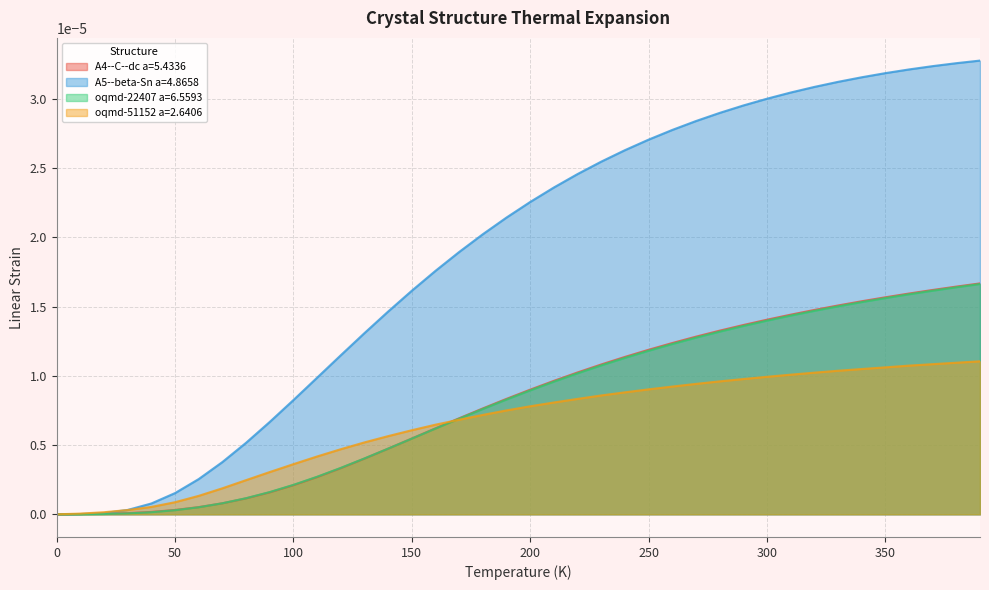

Which series has the largest range (max minus min)?

A5--beta-Sn a=4.8658